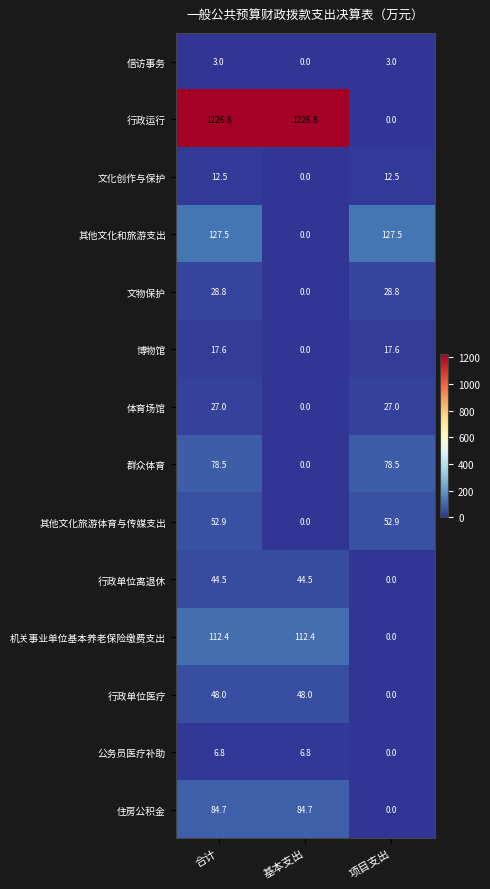

Which series has the largest total across all categories?

行政运行